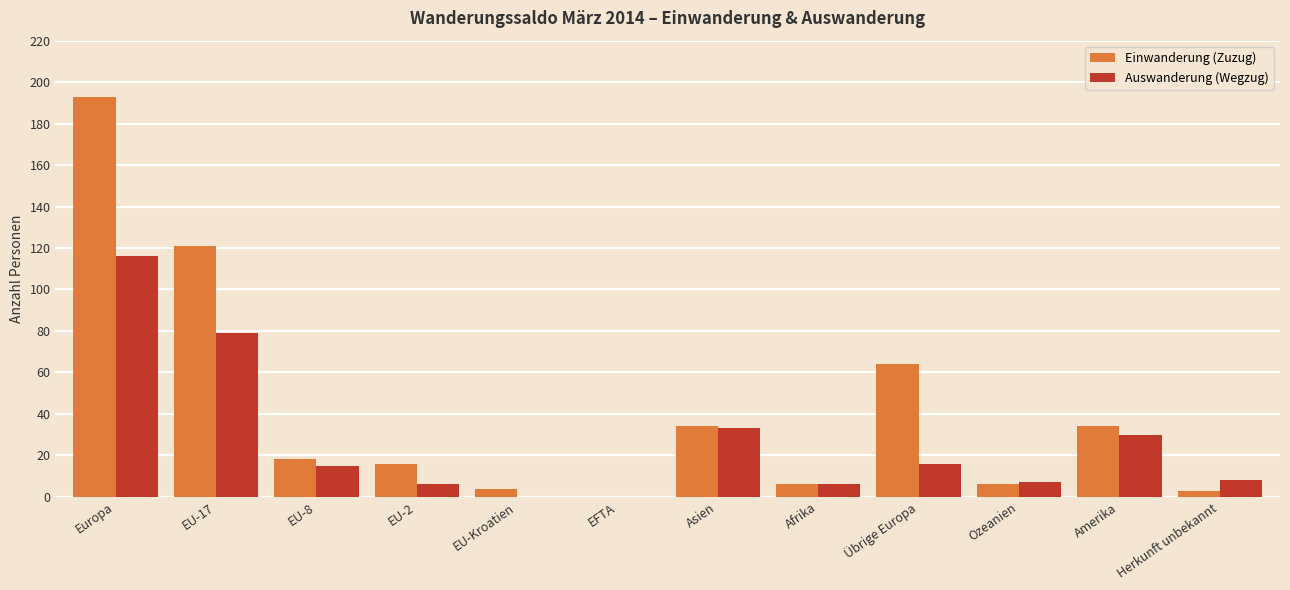

Count the number of categories in the chart.

12